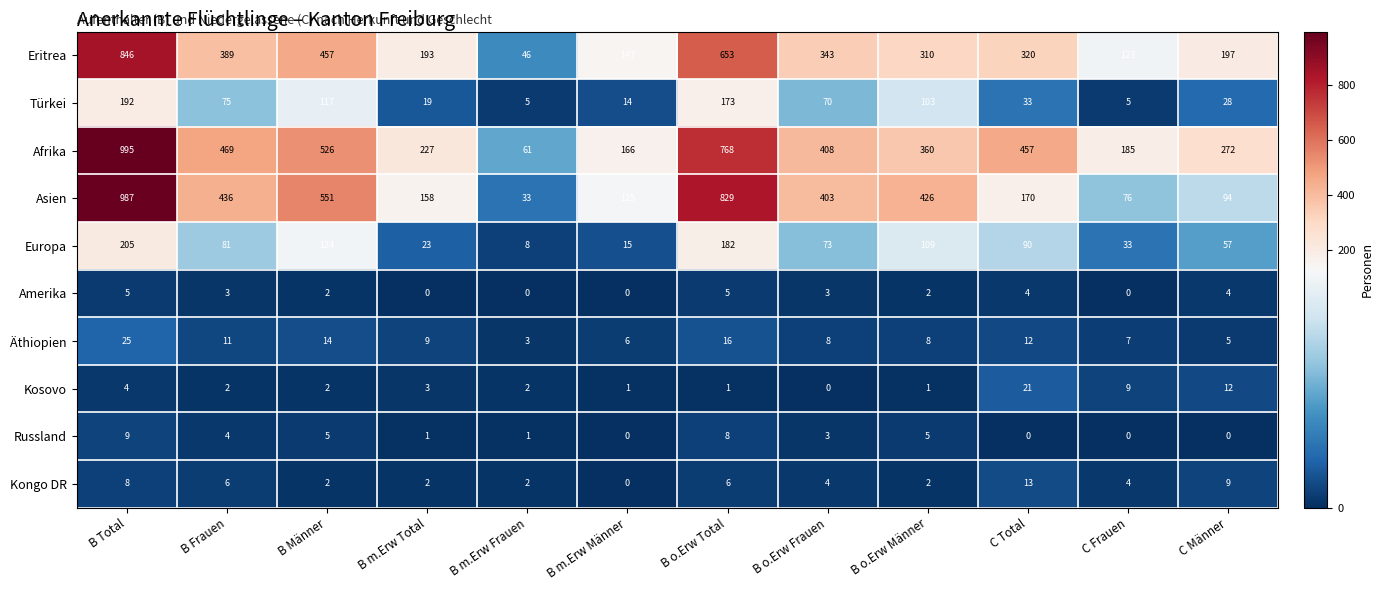

Is it true that Äthiopien equals 11 at B Frauen?

True